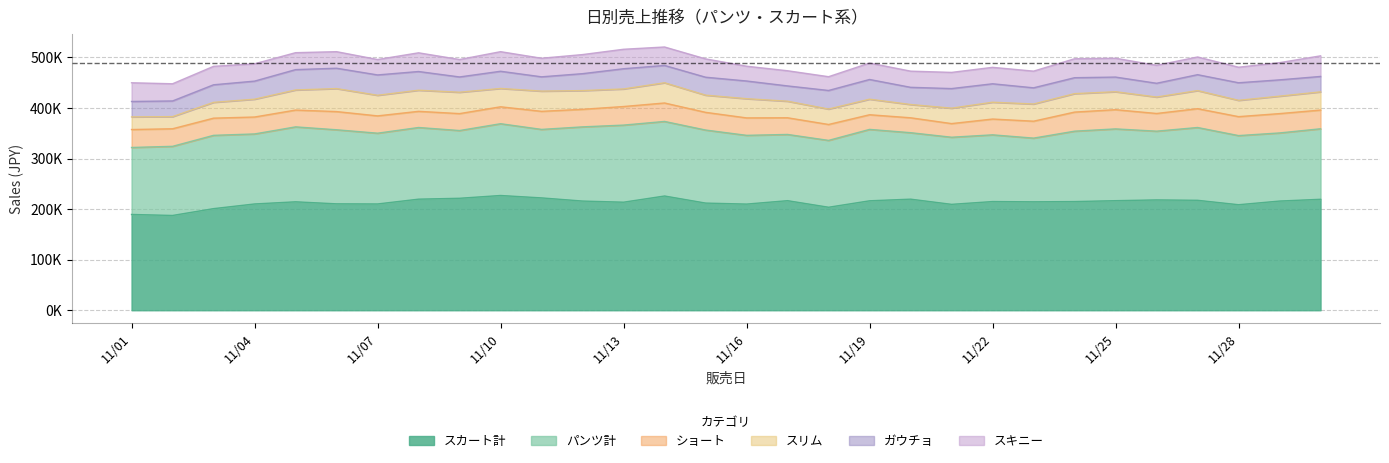

How many values in the ショート series are below 34000?

14